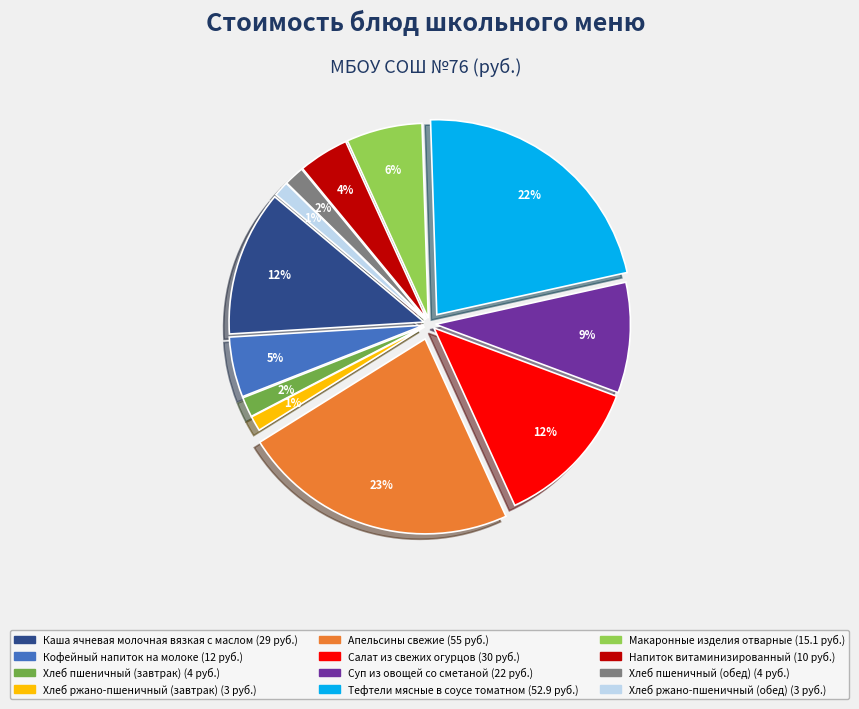

To the nearest percent, what percentage of the pie is Напиток витаминизированный?

4%